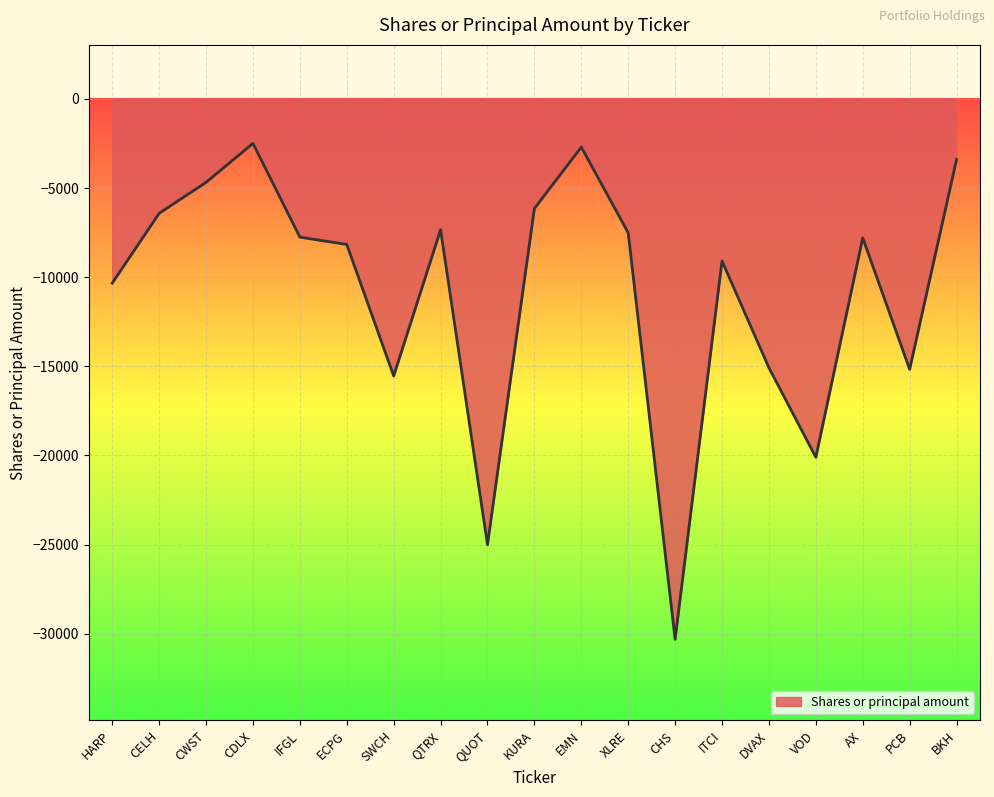

Is it true that the value at ECPG is -8162?

True